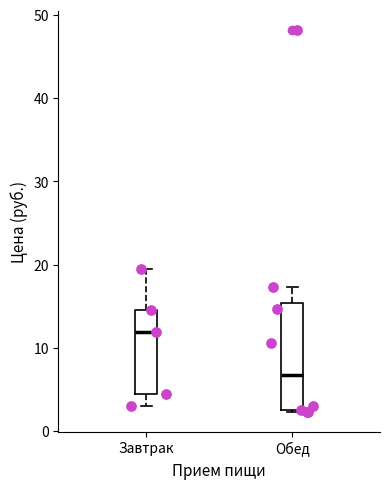

Reading left to right, read every box against the y-axis: the position of its median line, the range the box covers, and the ends of its whiskers. The values are not printed on the chart, so give them approximately, as read against the axis.

Завтрак: median 12, box 5 to 15, whiskers 3 to 19
Обед: median 7, box 3 to 15, whiskers 2 to 17